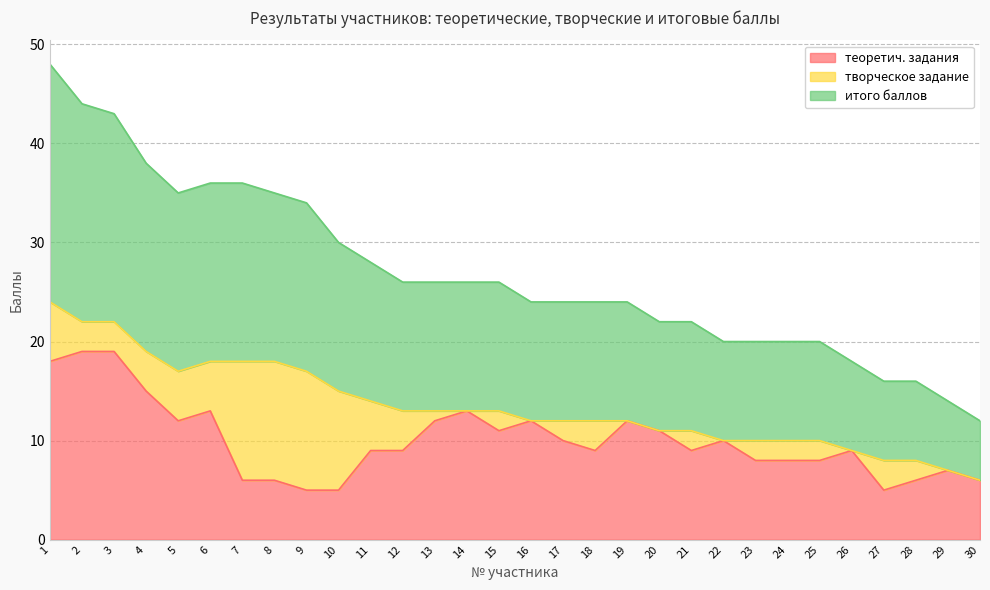

How many values in the теоретич. задания series exceed 9?

14